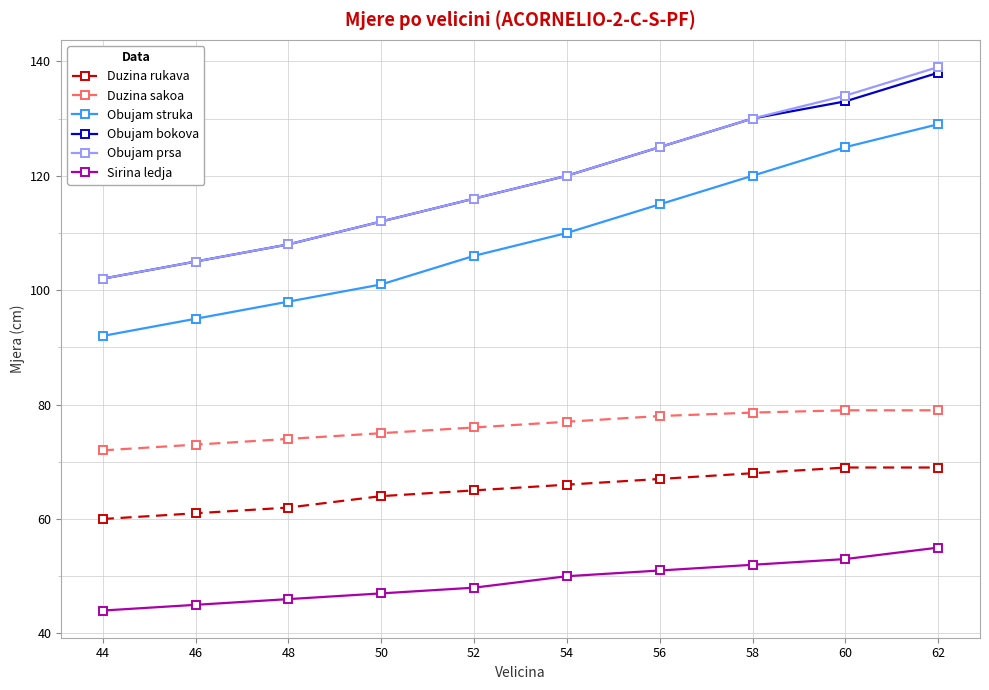

What is the difference between the highest and lowest values at 46?

60.0